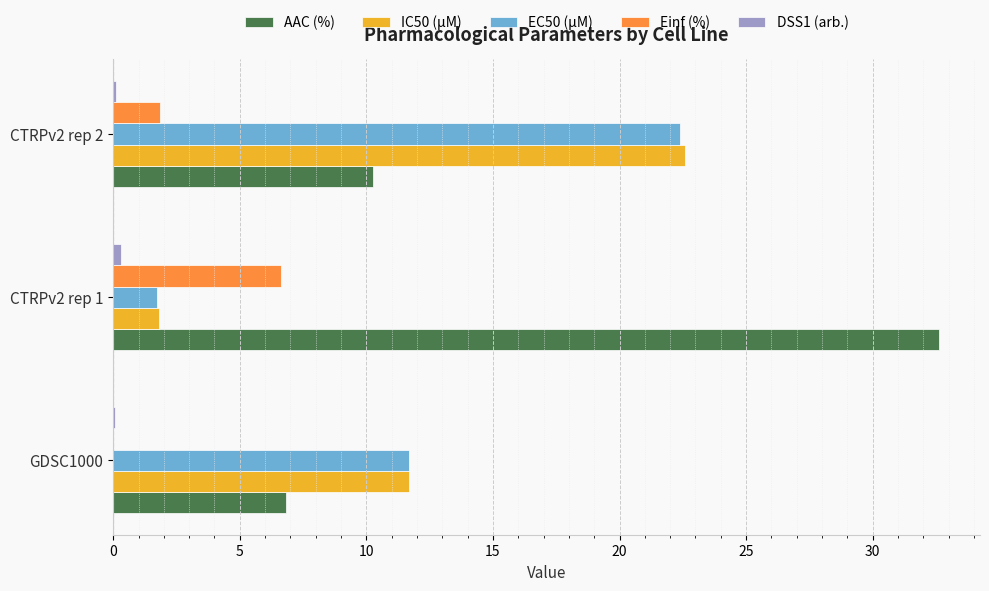

What is the sum of all IC50 (µM) values?

36.1